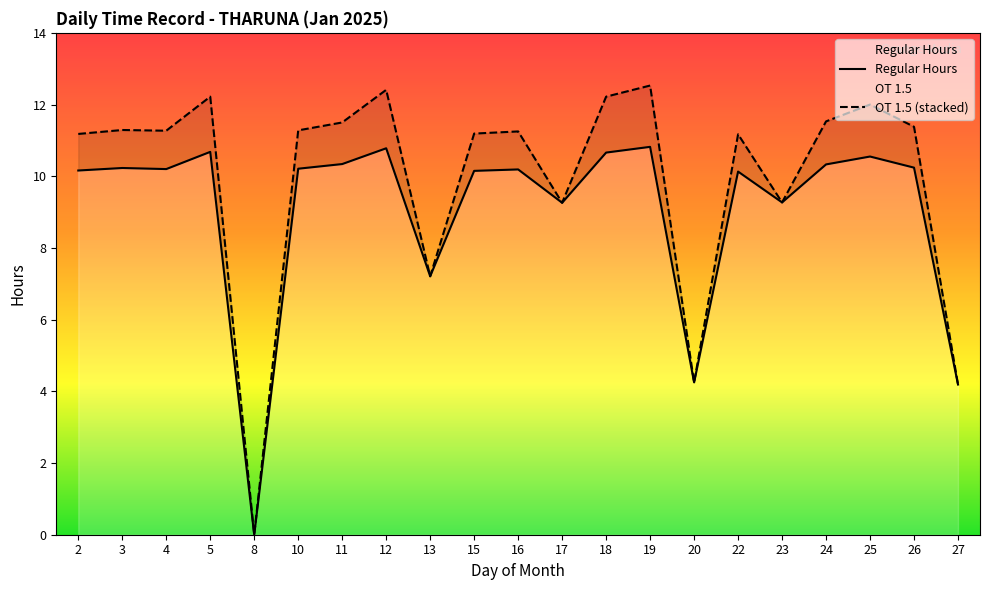

What is the difference between the maximum and minimum values?

10.8